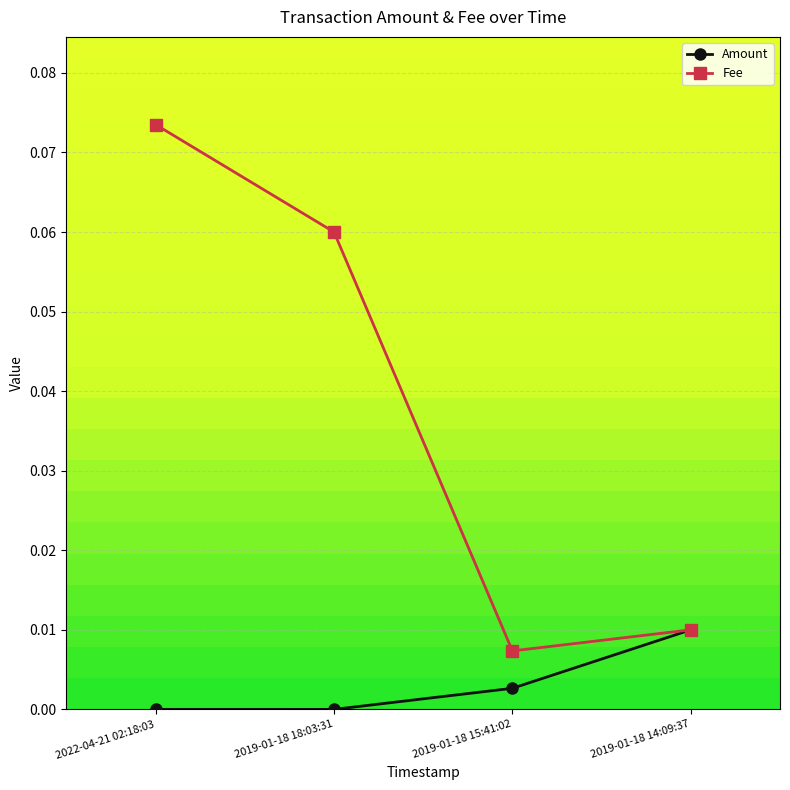

What is the label of the 2nd point from the right?

2019-01-18 15:41:02